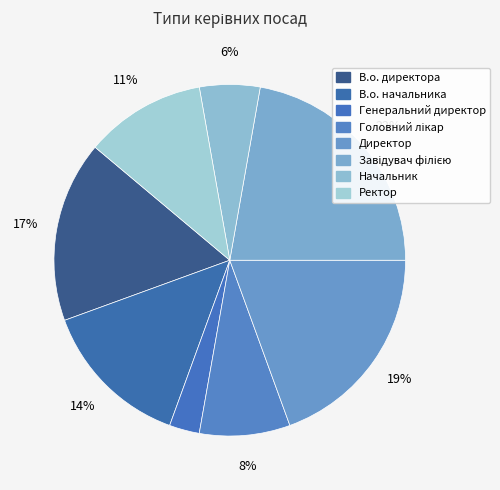

Between Завідувач філією and В.о. начальника, which is larger?

Завідувач філією